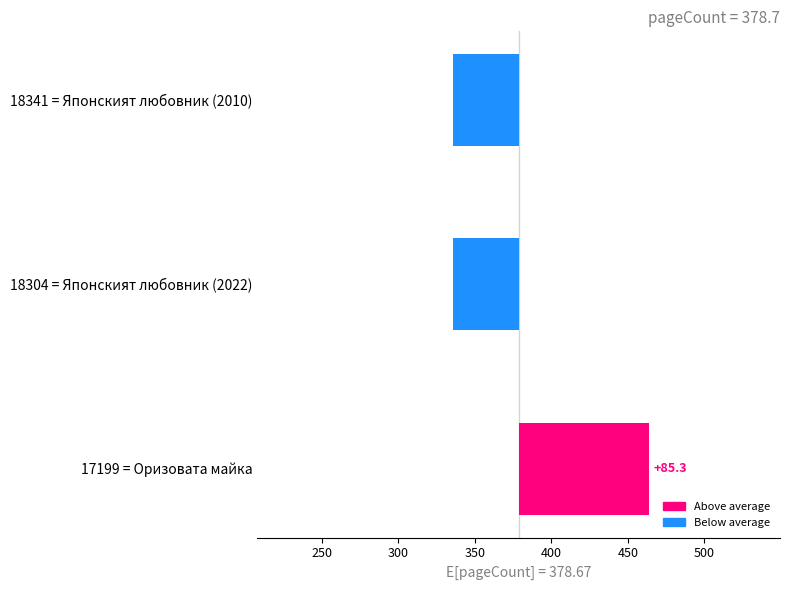

Reading left to right, extract all data points from this chart.

200=85.3	250=-42.7	300=-42.7